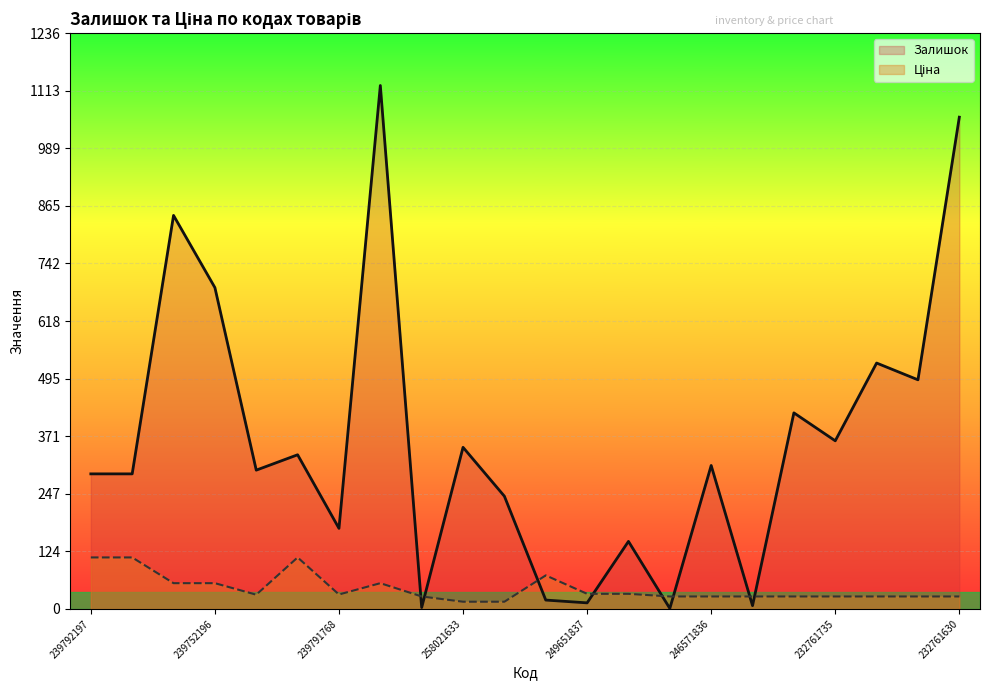

Is it true that Ціна (line) equals 26.7 at 17?

True